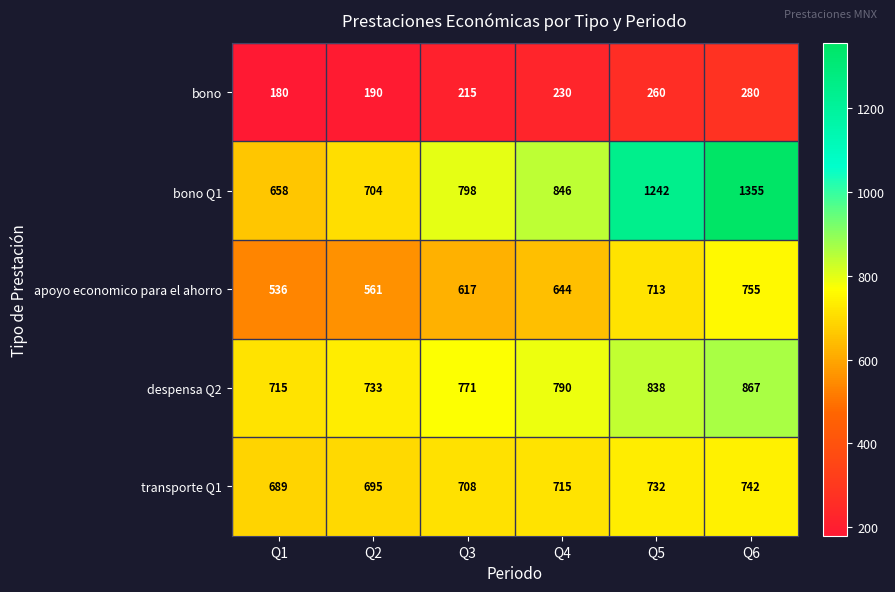

At which label is bono closest to 230?

Q4